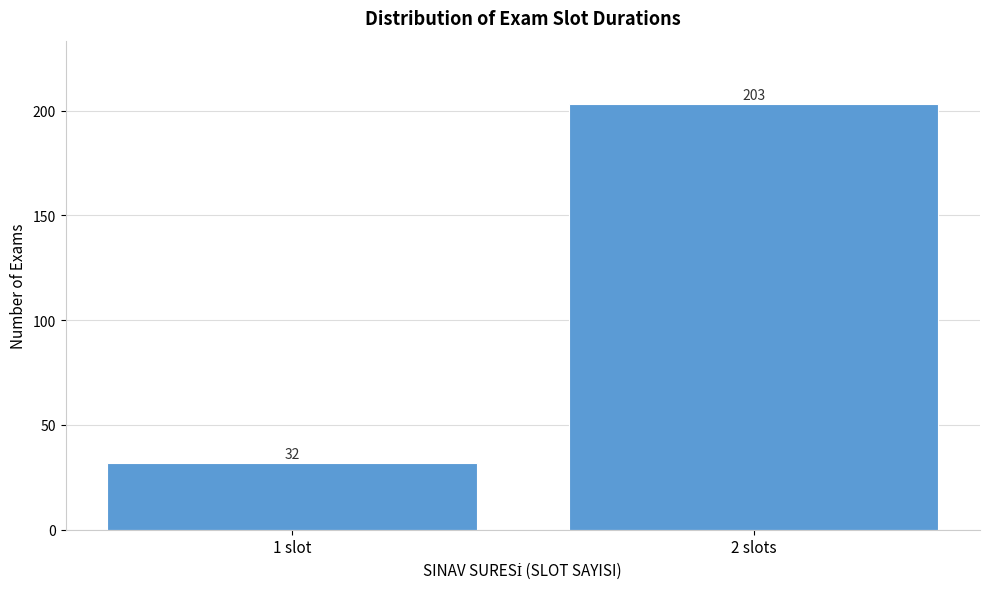

Reading right to left, extract all data points from this chart.

2 slots=203	1 slot=32